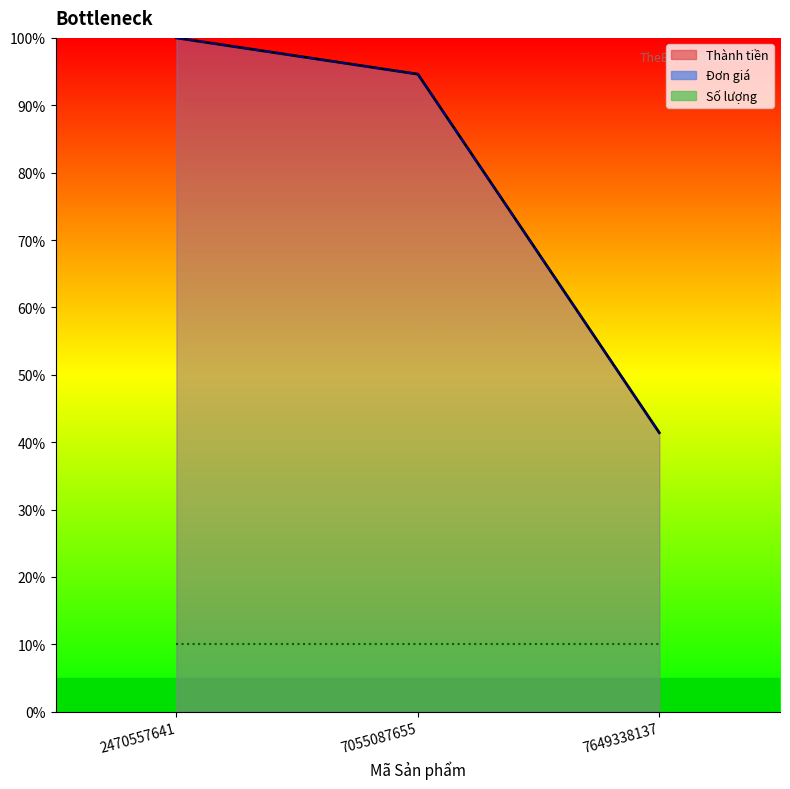

How many data points in Đơn giá are above 94?

2